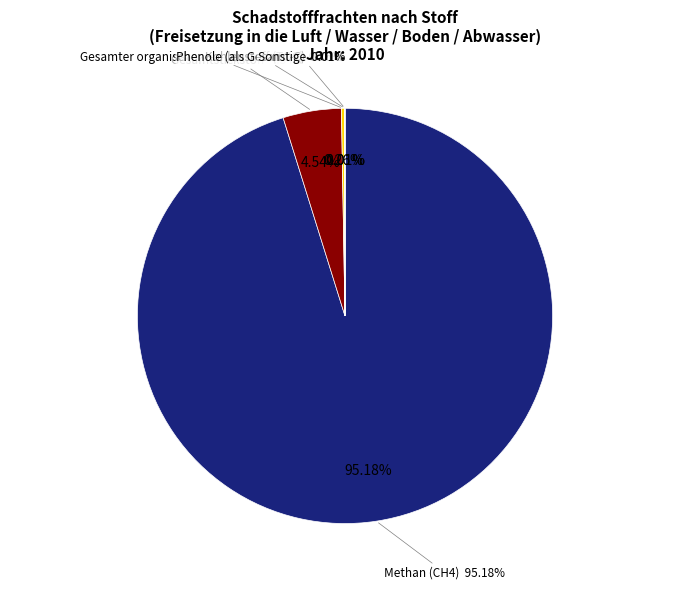

Is the sum of Methan (CH4) and Dichlormethan (DCM) greater than half?

Yes